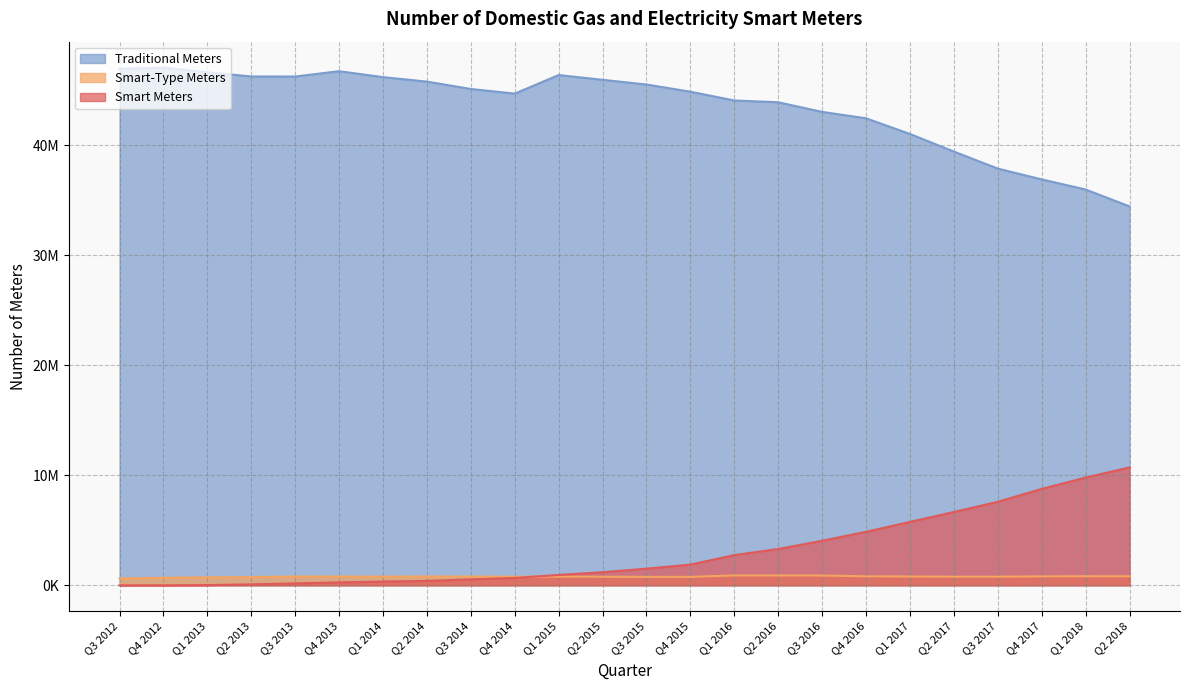

Rank the categories by Smart-Type Meters value from highest to lowest.

Q1 2016, Q2 2016, Q3 2016, Q1 2018, Q2 2018, Q4 2016, Q4 2017, Q2 2014, Q3 2013, Q1 2017, Q3 2014, Q4 2013, Q1 2015, Q1 2014, Q3 2017, Q2 2017, Q2 2015, Q4 2014, Q4 2015, Q3 2015, Q2 2013, Q1 2013, Q4 2012, Q3 2012